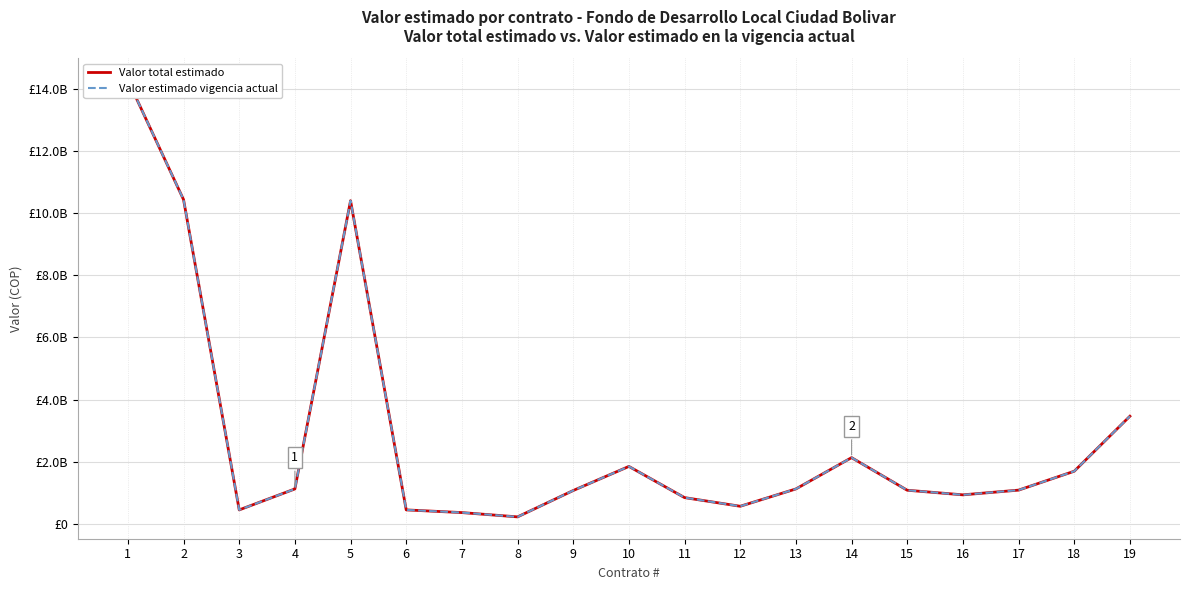

True or false: Valor total estimado and Valor estimado vigencia actual cross at least once.

False